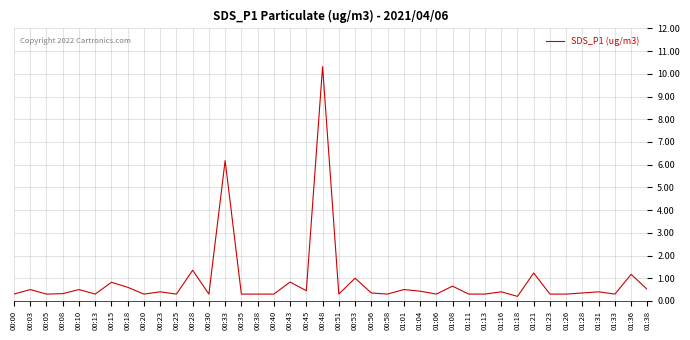

At which label is the value closest to 5?

00:33